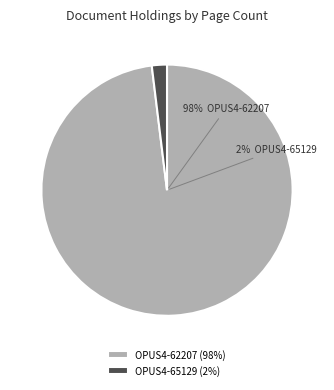

Which category has the smallest portion of the pie?

OPUS4-65129